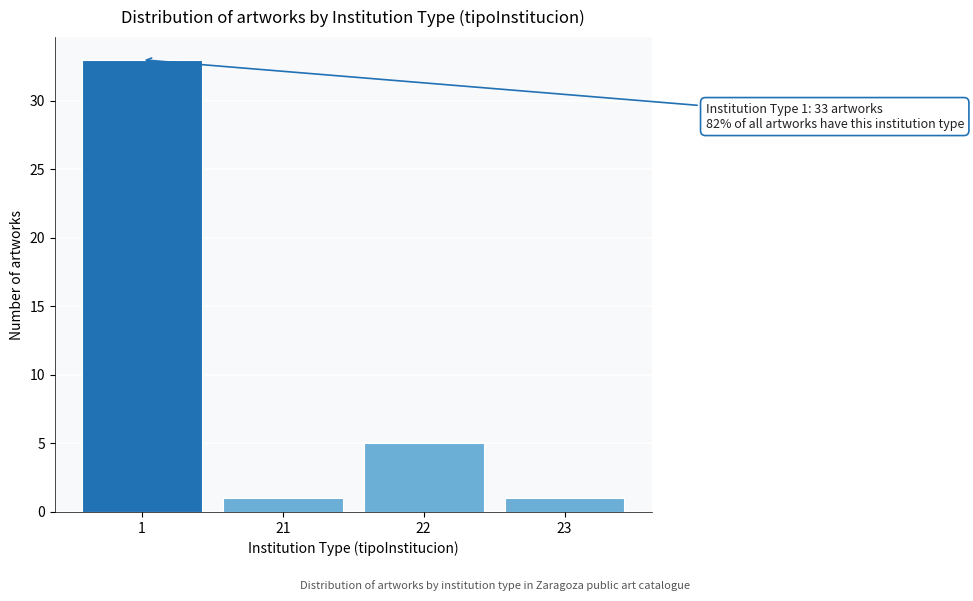

Reading left to right, transcribe all the data shown in this chart.

1=33	21=1	22=5	23=1